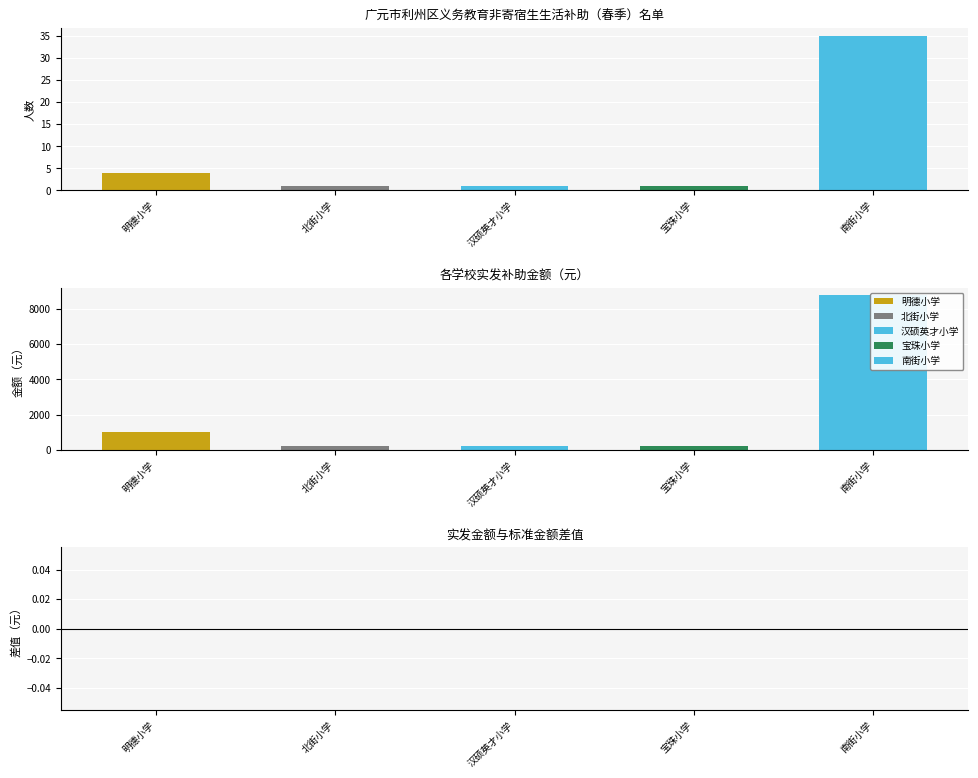

Rank the categories by value from lowest to highest.

北街小学, 汉硕英才小学, 宝珠小学, 明德小学, 南街小学